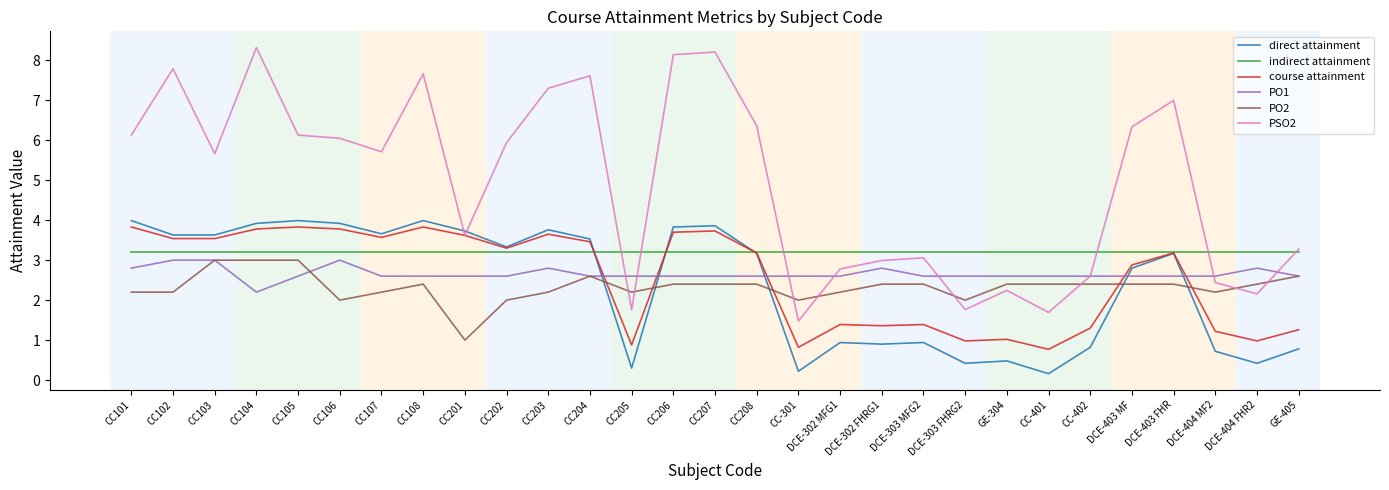

At CC205, list the series in order from largest to smallest.

indirect attainment, PO1, PO2, PSO2, course attainment, direct attainment